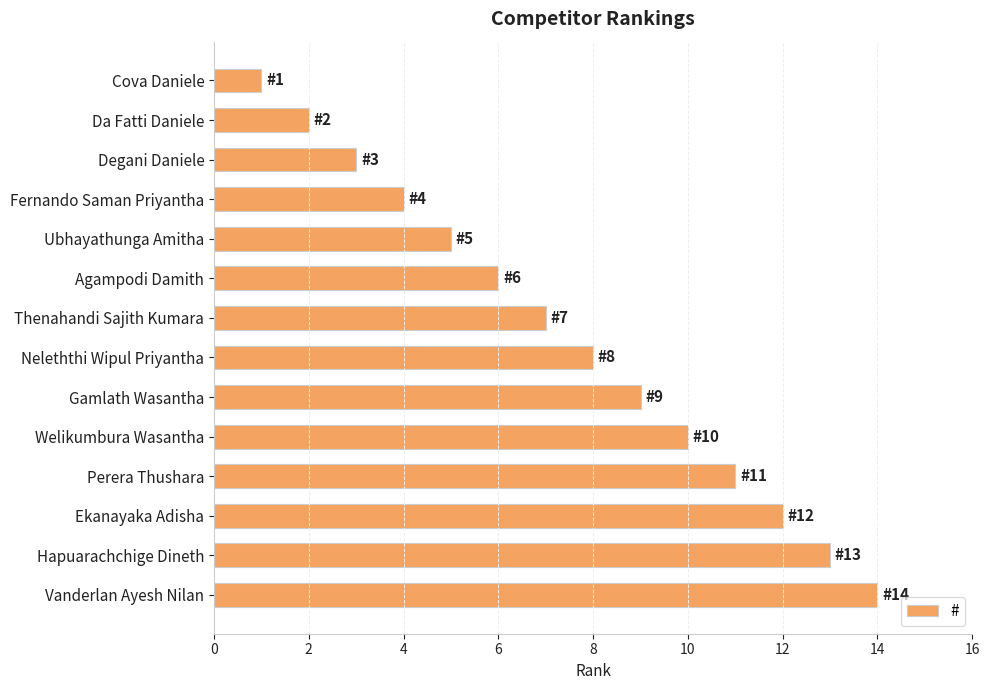

The chart shows a value of 15 at Welikumbura Wasantha. True or false?

False